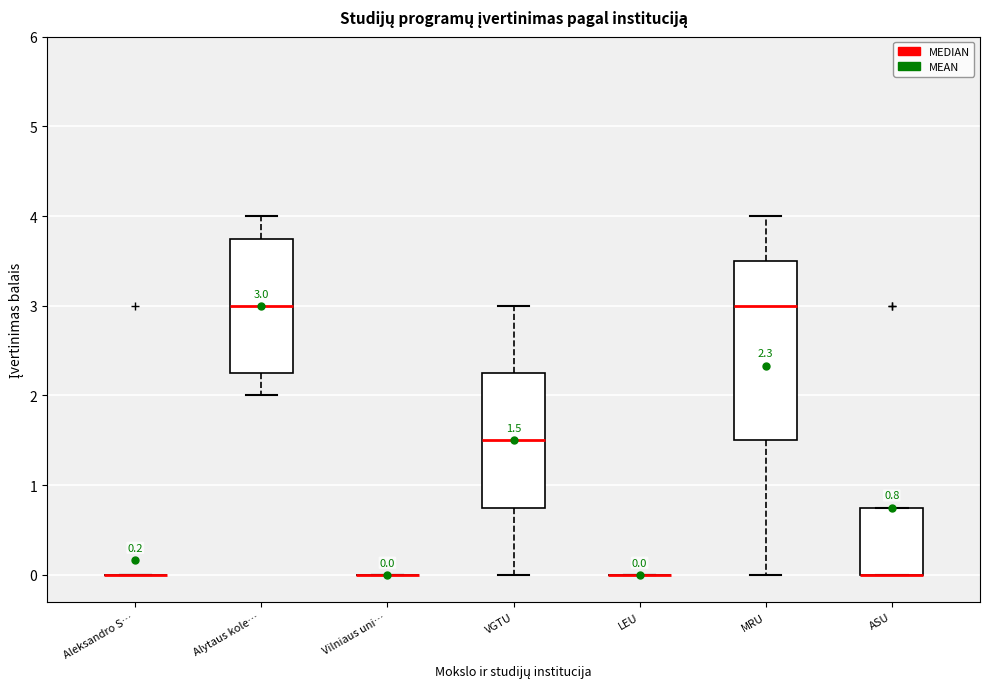

Comparing the boxes themselves (not the whiskers), which one is the tallest?

MRU